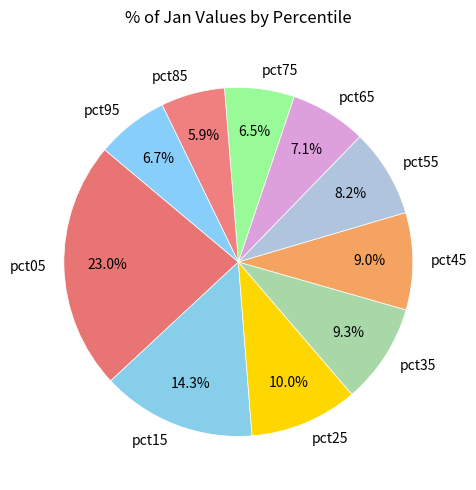

How many segments does this pie chart have?

10